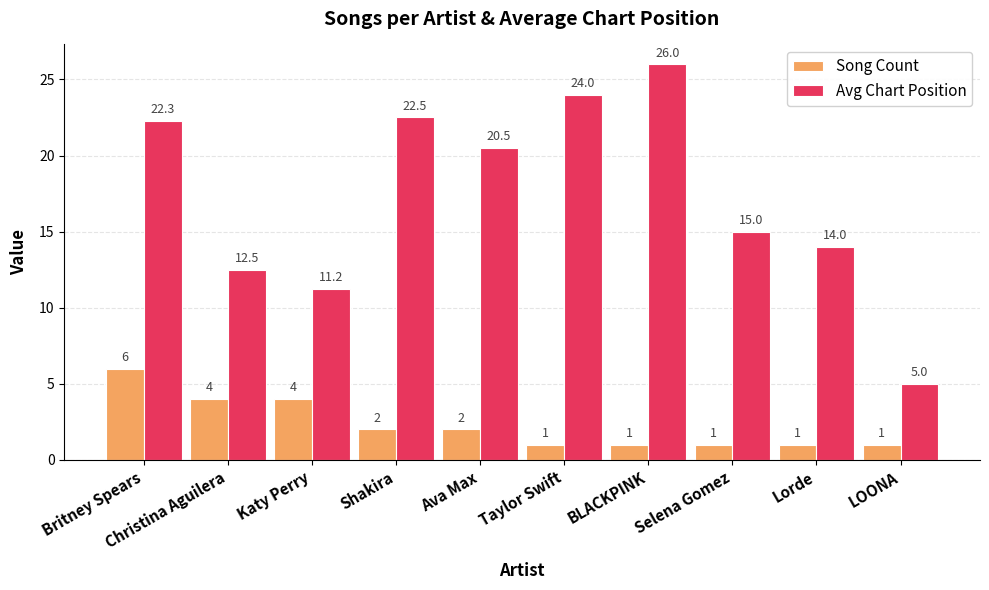

Rank the series at Christina Aguilera from highest to lowest value.

Avg Chart Position, Song Count